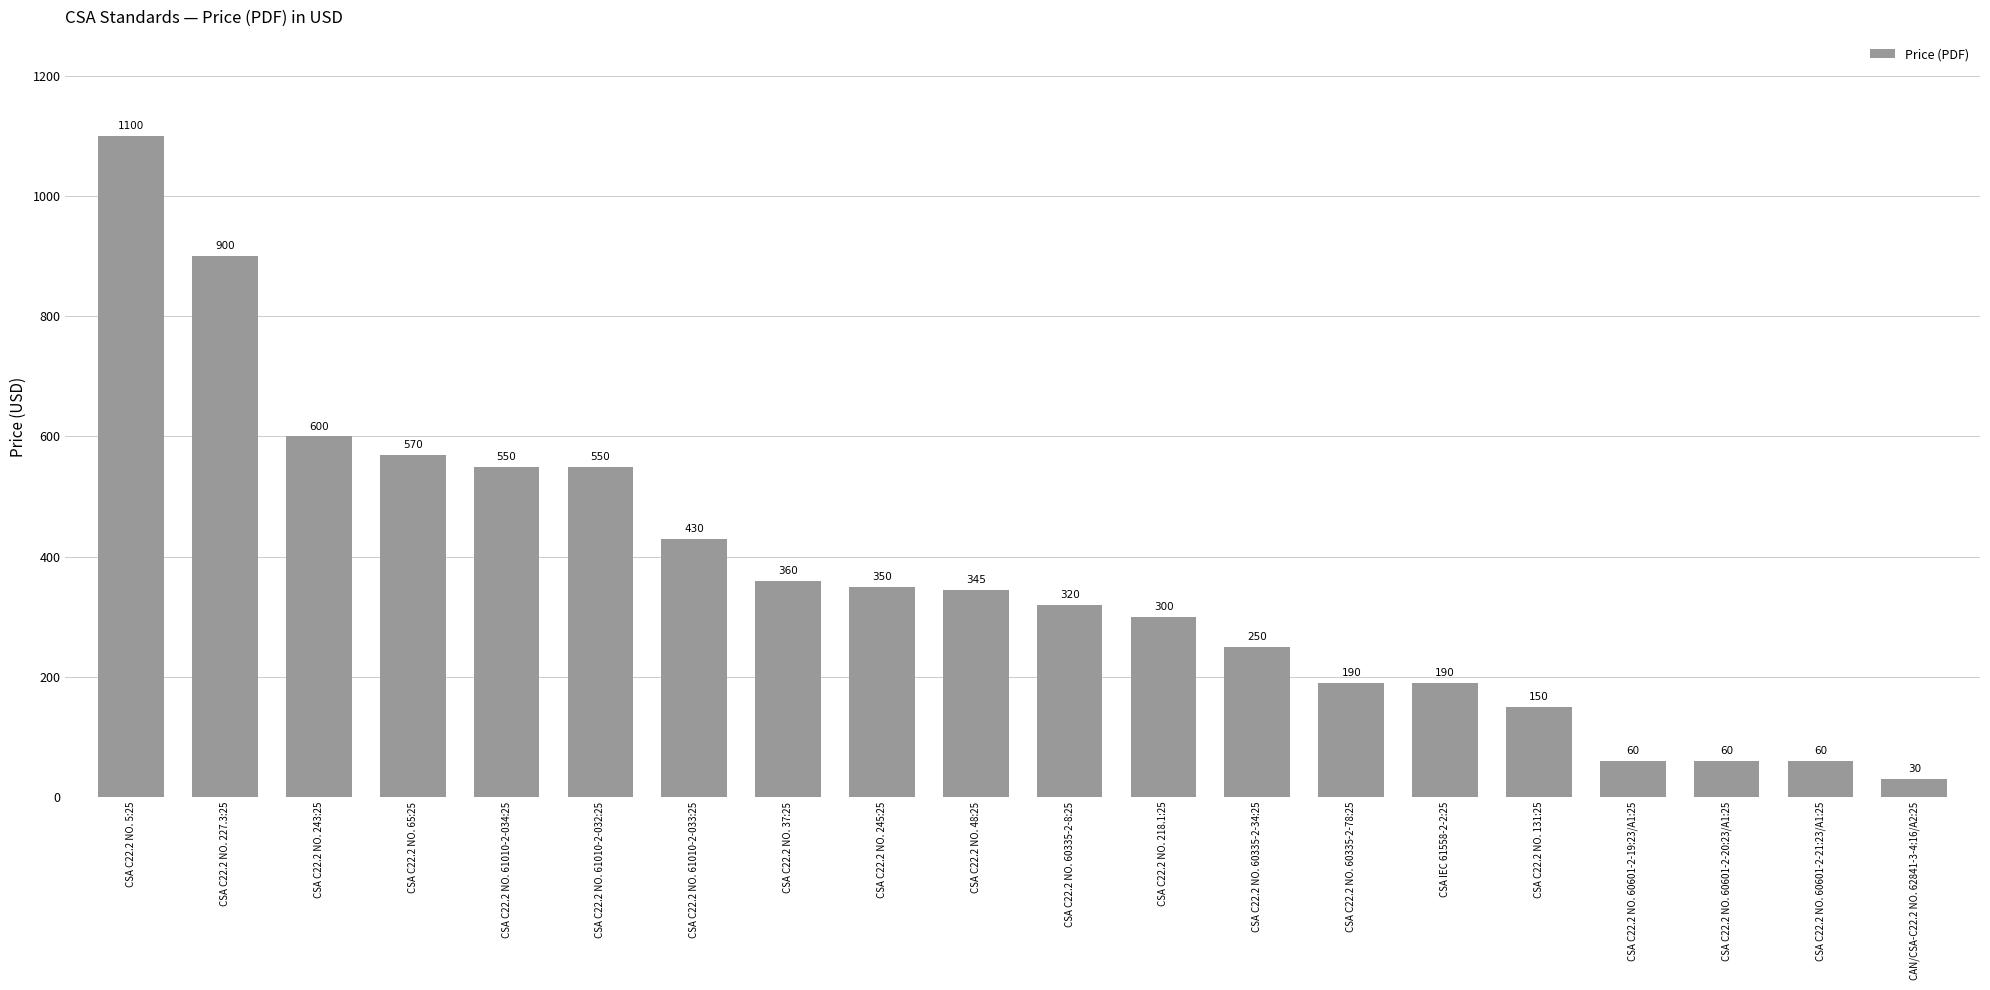

Reading right to left, what are all the values shown in this chart?

30	60	60	60	150	190	190	250	300	320	345	350	360	430	550	550	570	600	900	1100